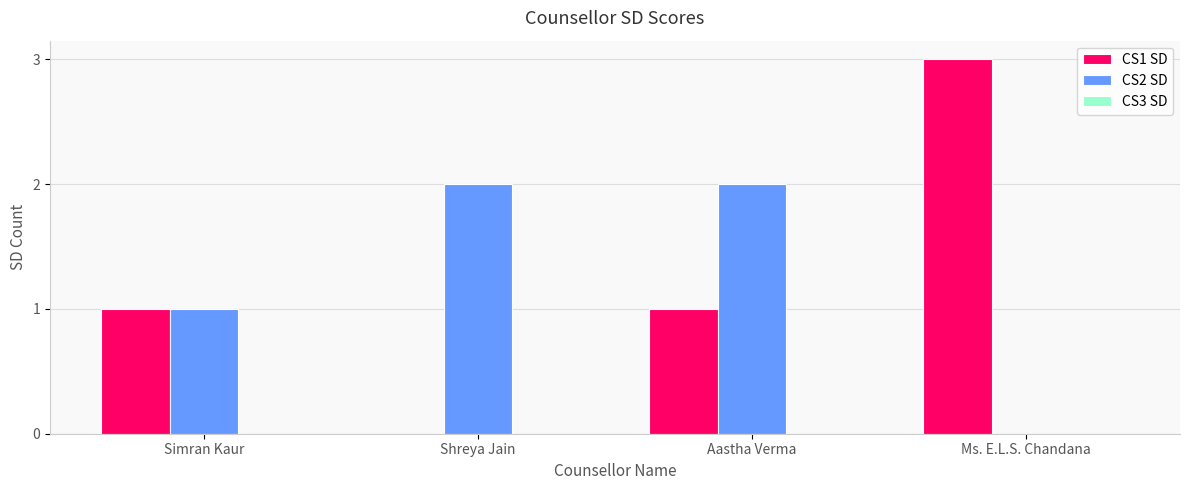

How many groups of bars are there?

4